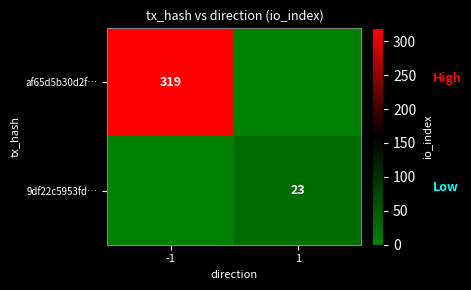

The af65d5b30d2f… series shows 487 at -1. True or false?

False